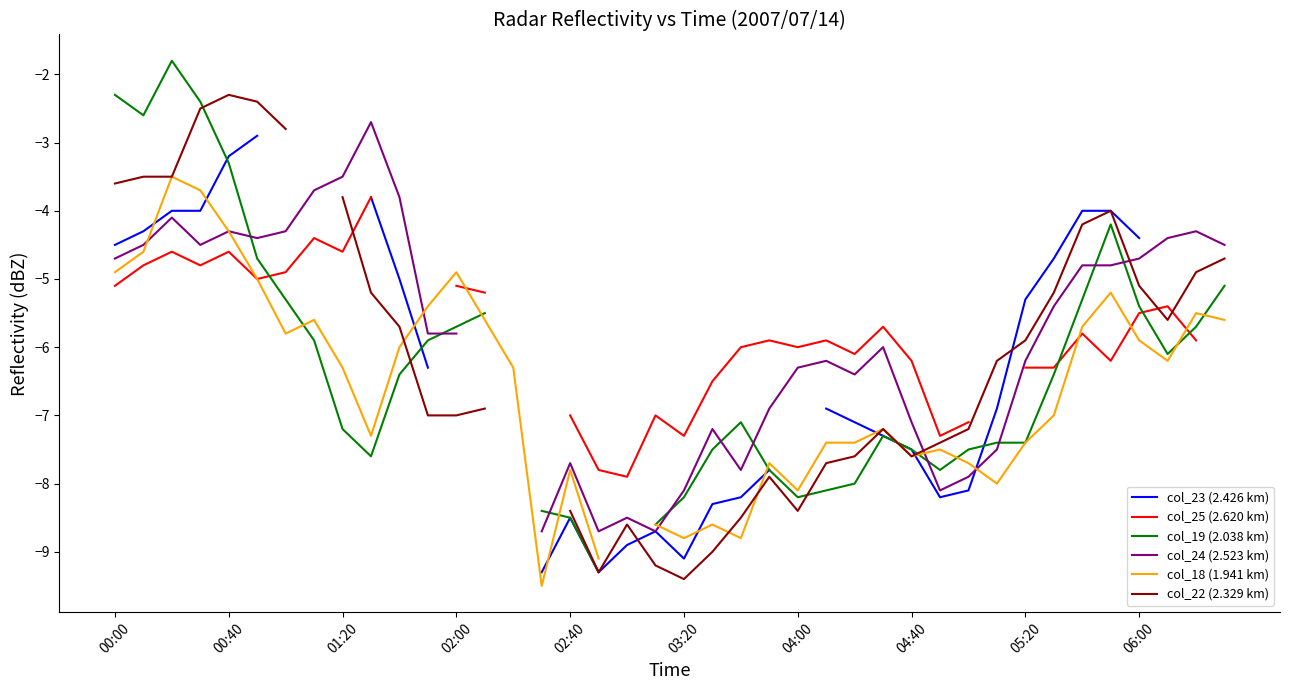

Is this an area chart (filled region under the line)?

No